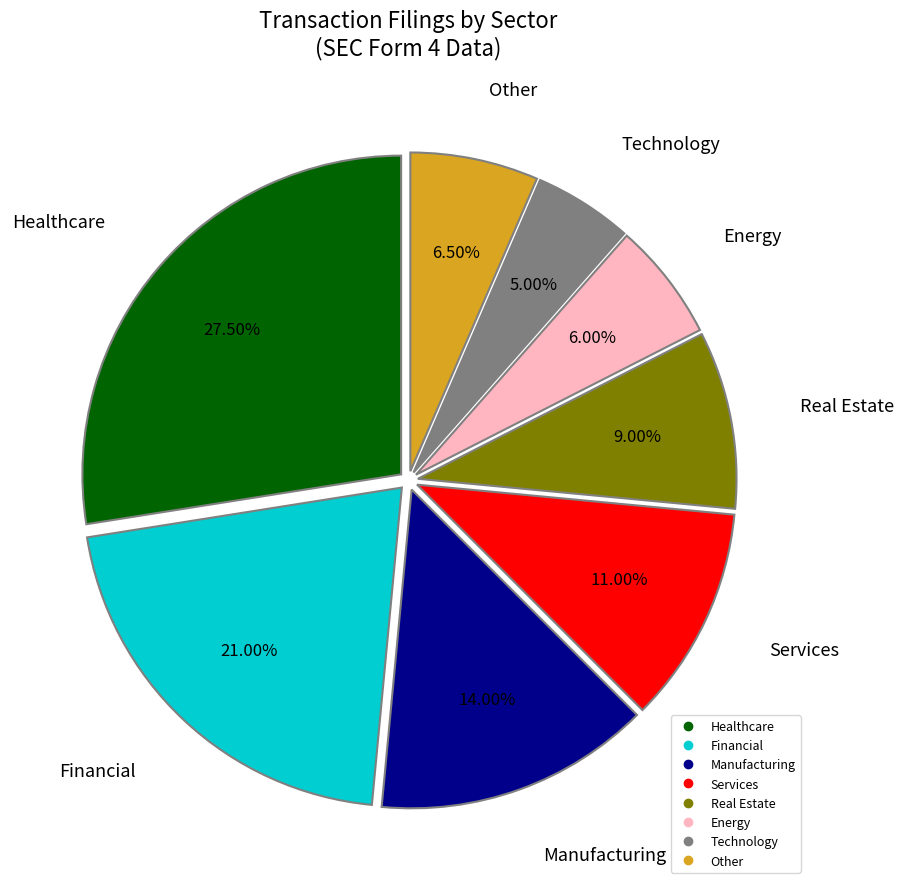

Approximately how many times larger is the value at Energy compared to Services?

0.5